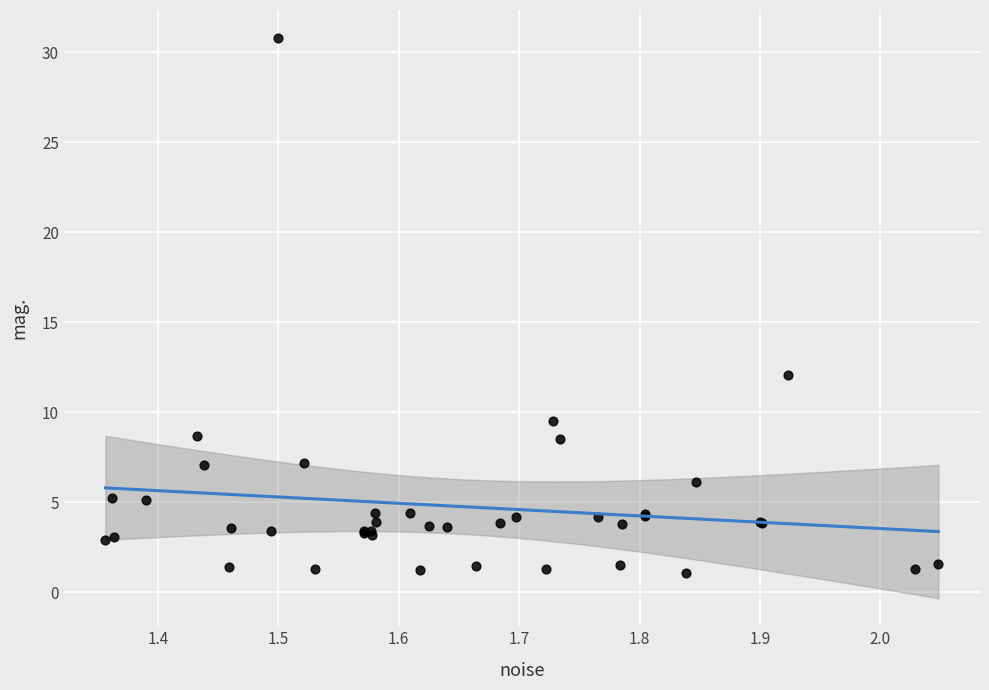

What Y value in the scatter plot is closest to 15?

12.1